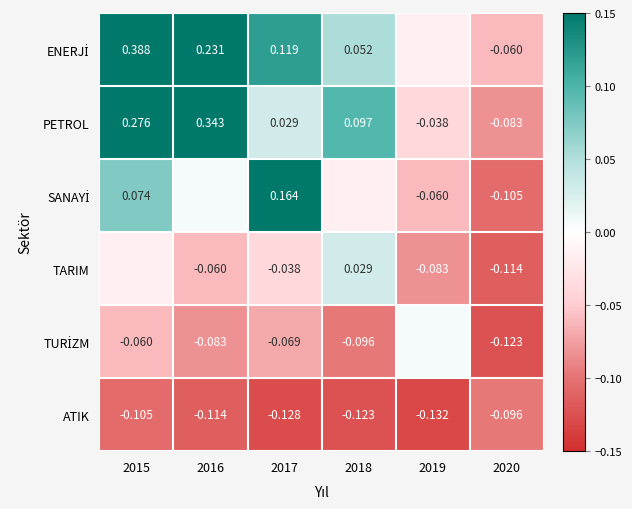

What is the minimum value shown in the chart?

-0.1